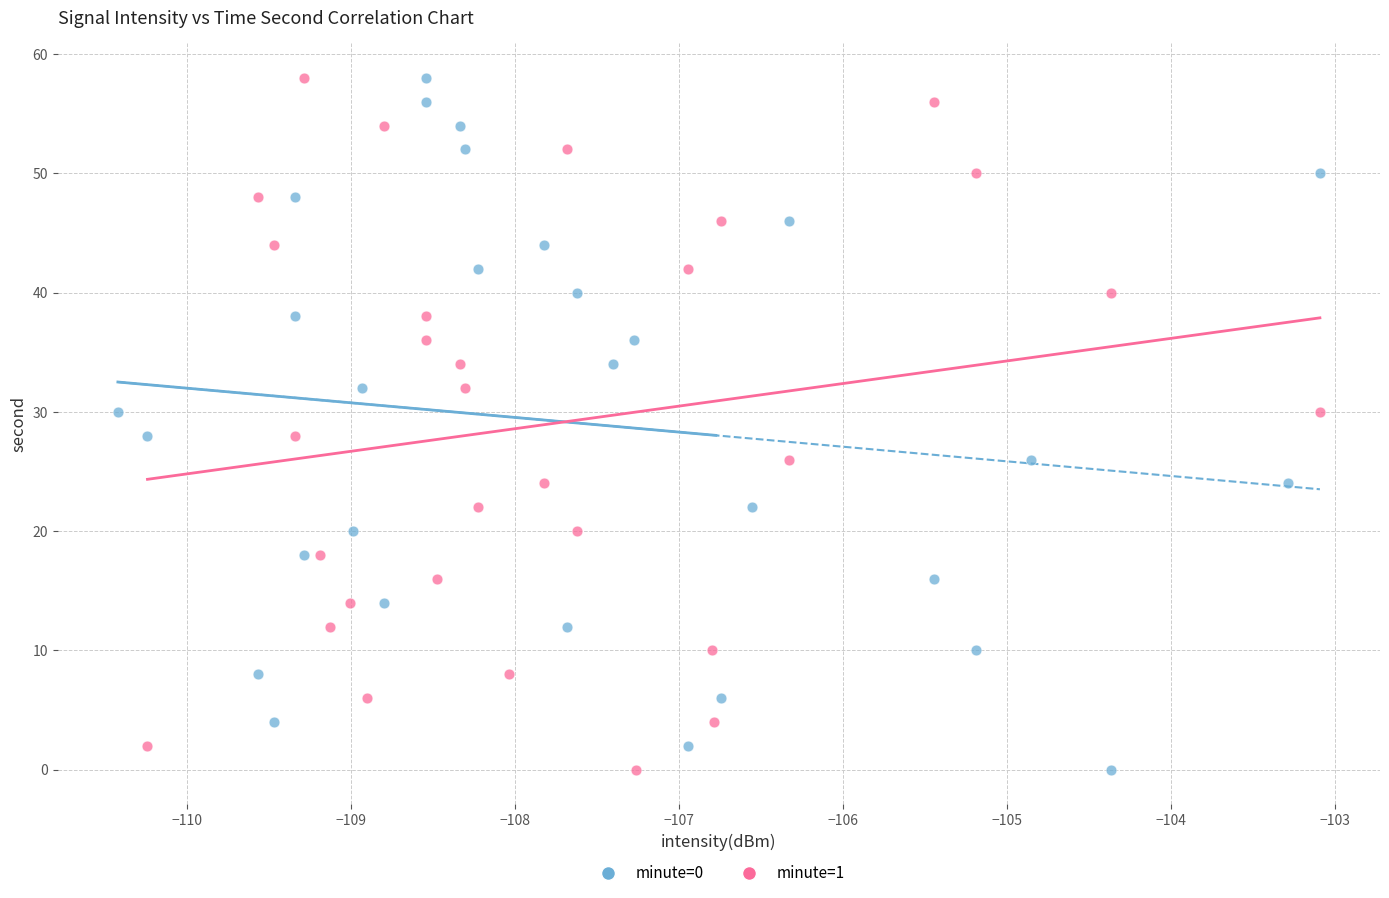

What are all the series names shown in the legend?

minute=0, minute=1